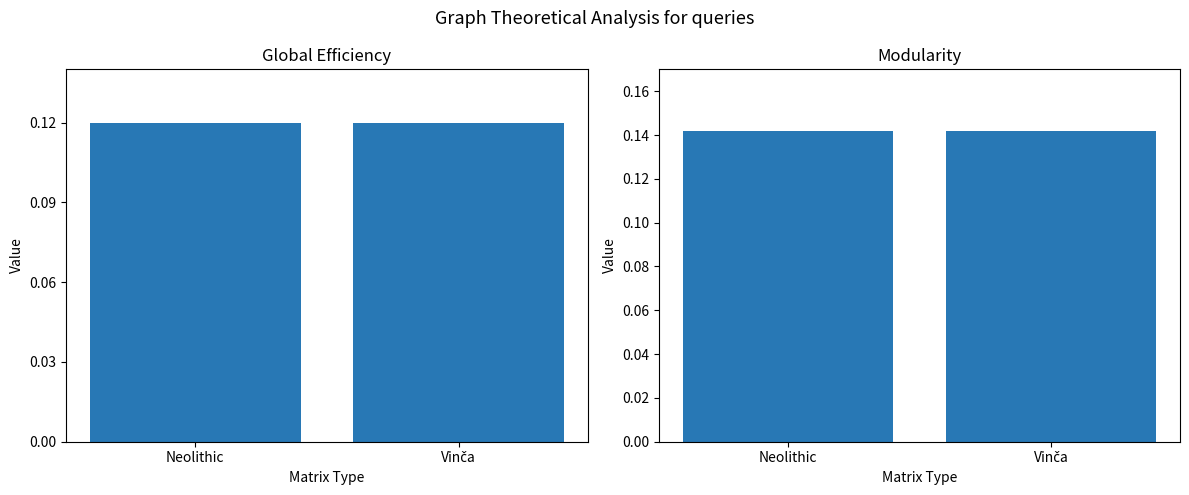

What is the average value of the Neolithic series?

4.0